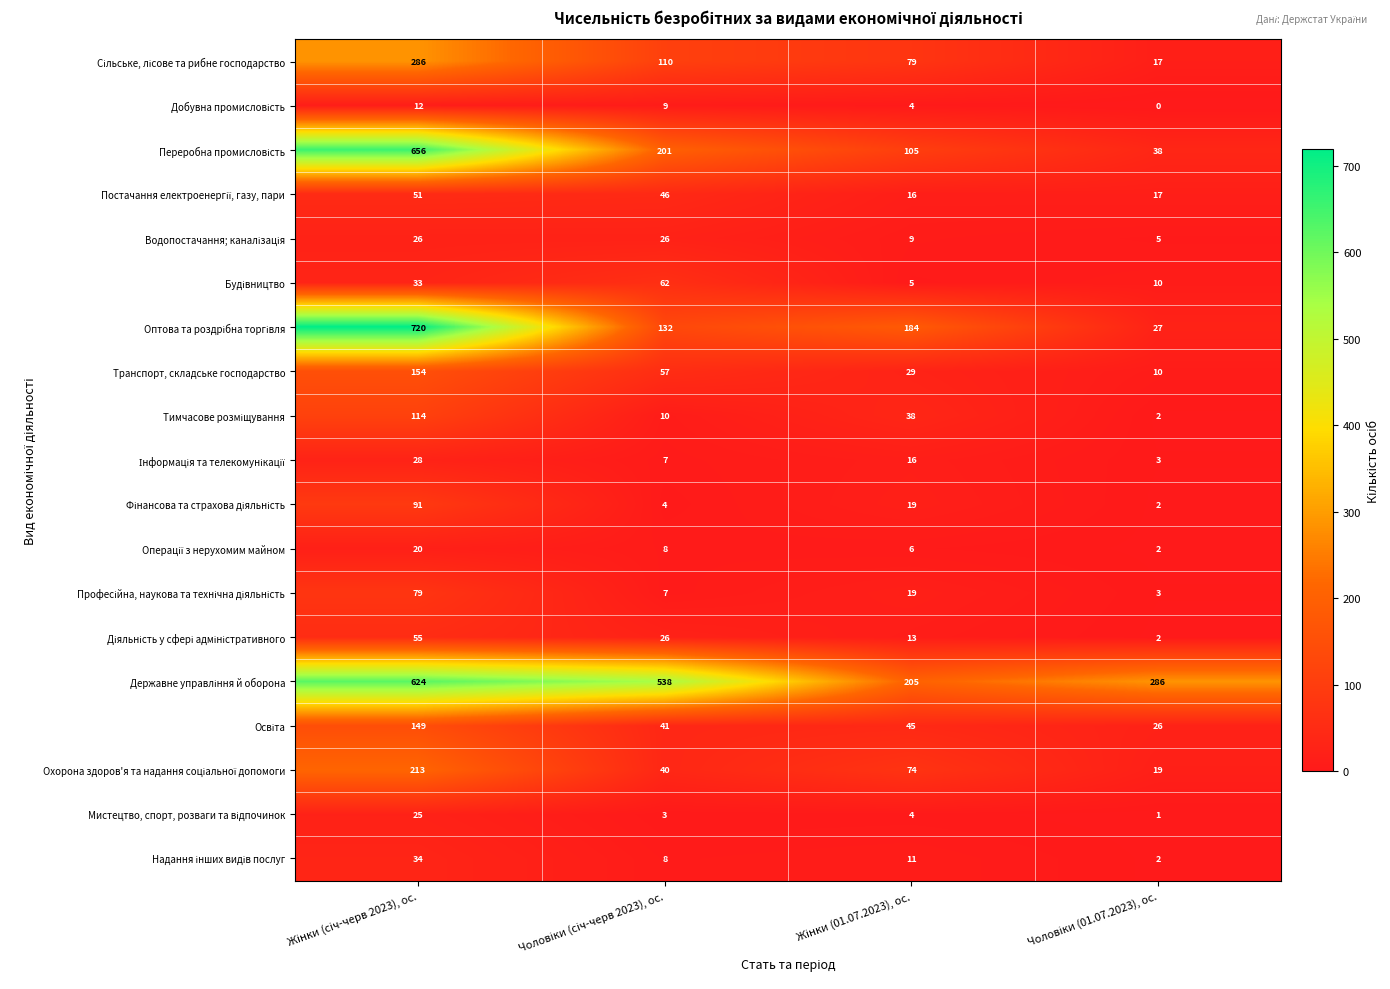

What is the minimum value for Транспорт, складське господарство?

10